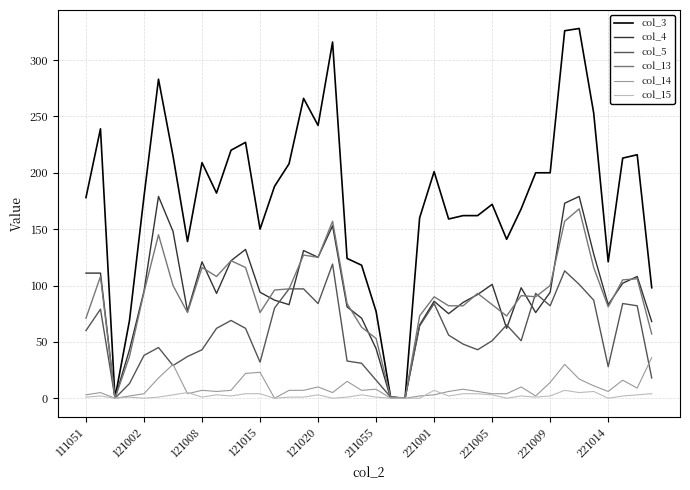

Which series has the largest total across all categories?

col_3